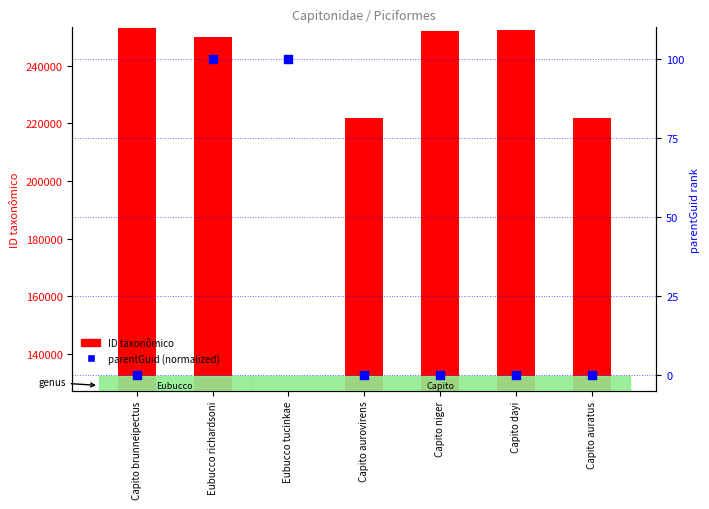

Is the value of parentGuid (normalized) at Capito dayi greater than the value of ID taxonômico at Capito aurovirens?

No